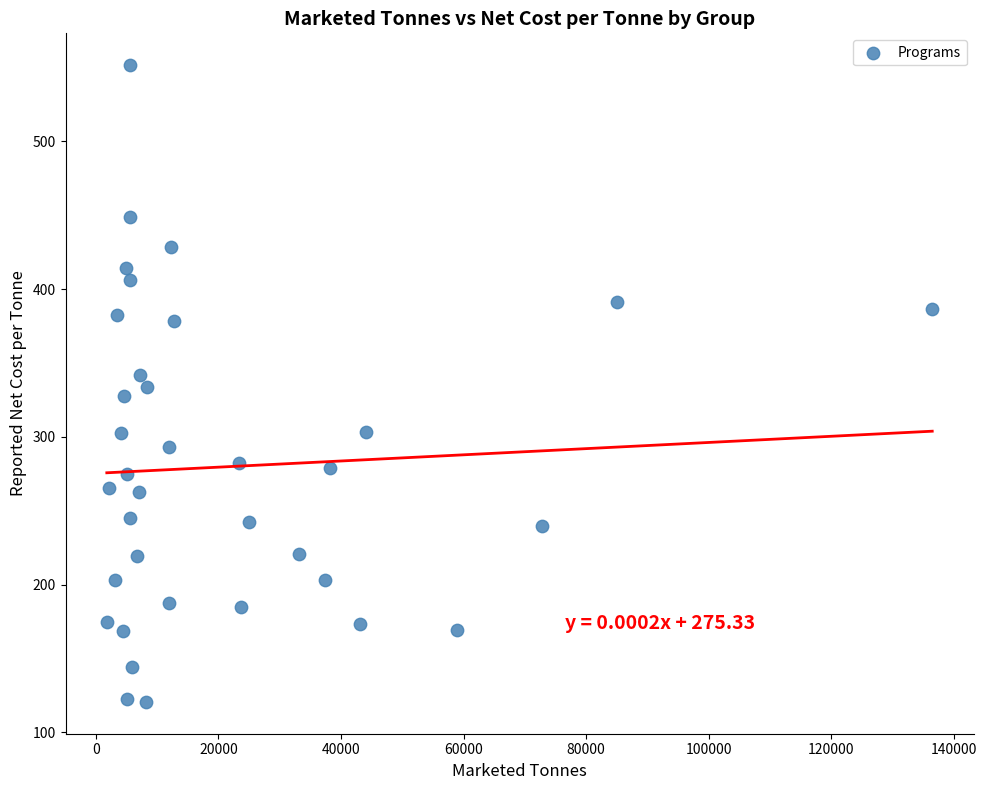

What is the range of X values (max minus min)?

134659.7